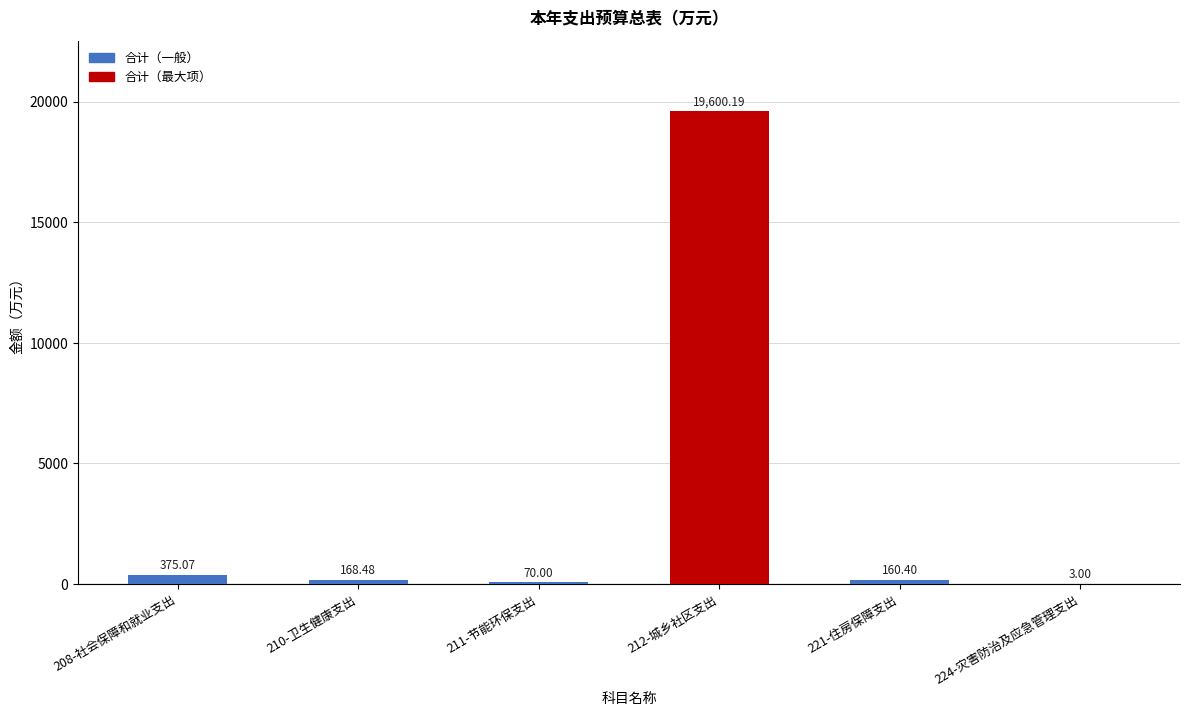

Are the bars horizontal?

No